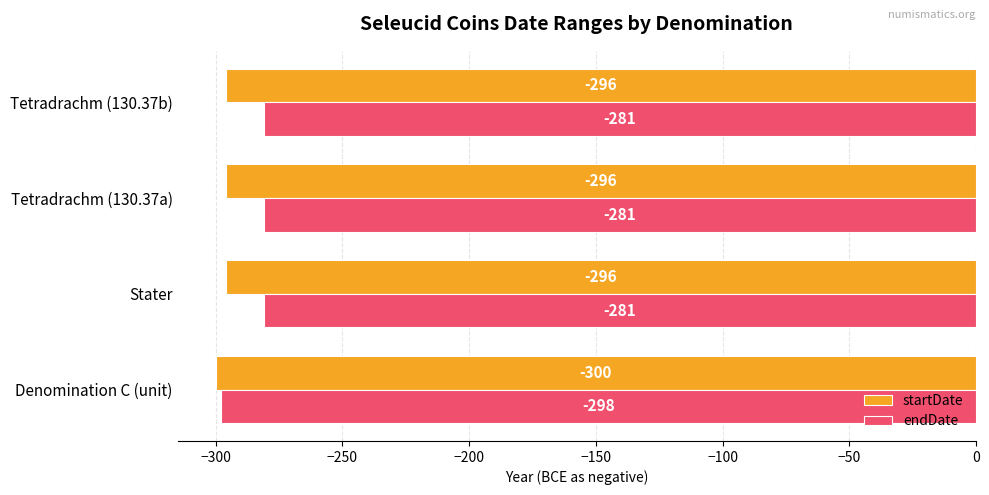

What is the minimum value for startDate?

-300